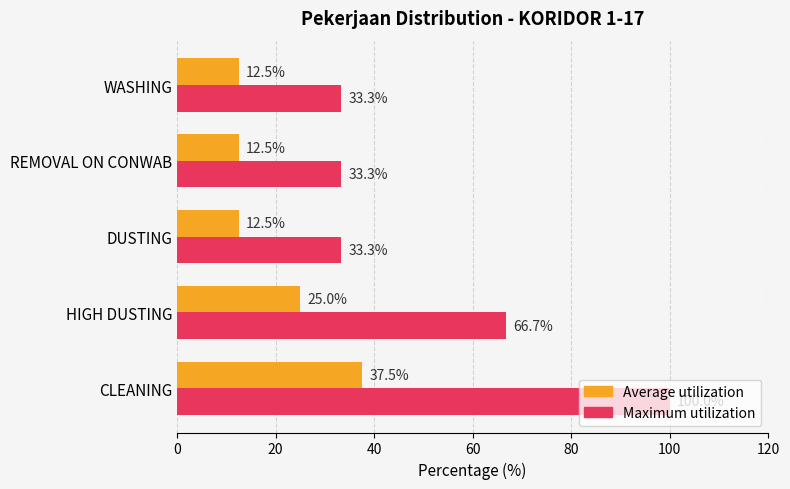

At which category is the sum across all series the highest?

CLEANING